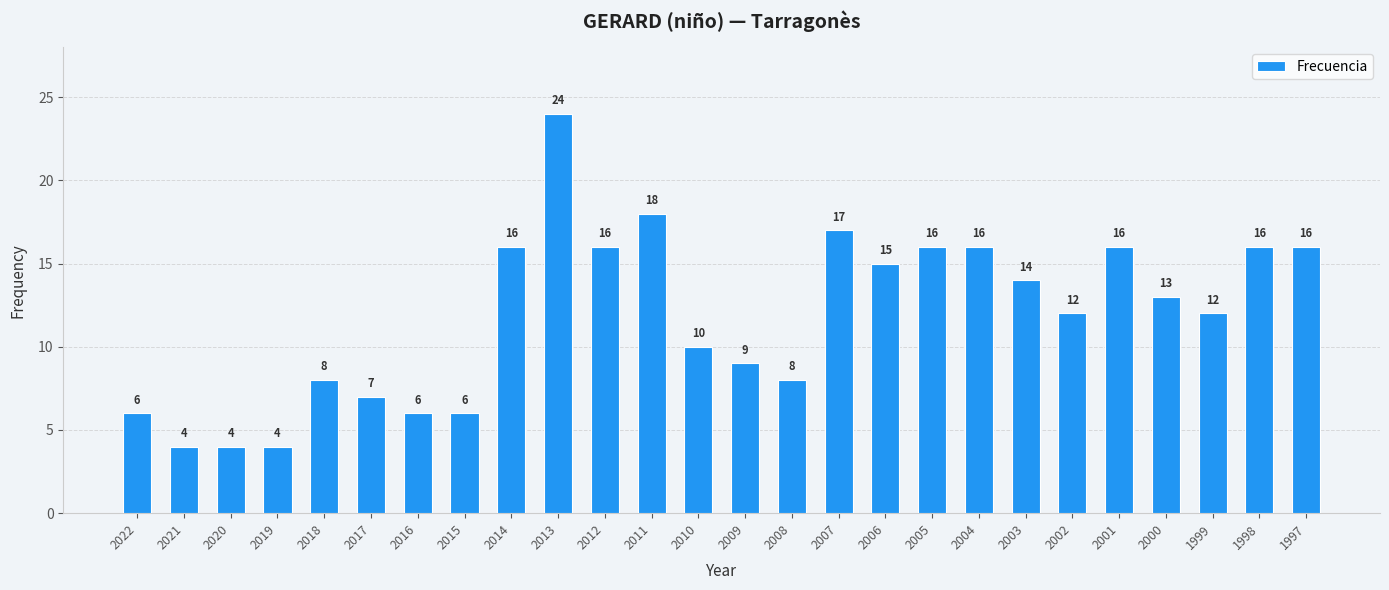

Reading left to right, transcribe all the data shown in this chart.

6	4	4	4	8	7	6	6	16	24	16	18	10	9	8	17	15	16	16	14	12	16	13	12	16	16